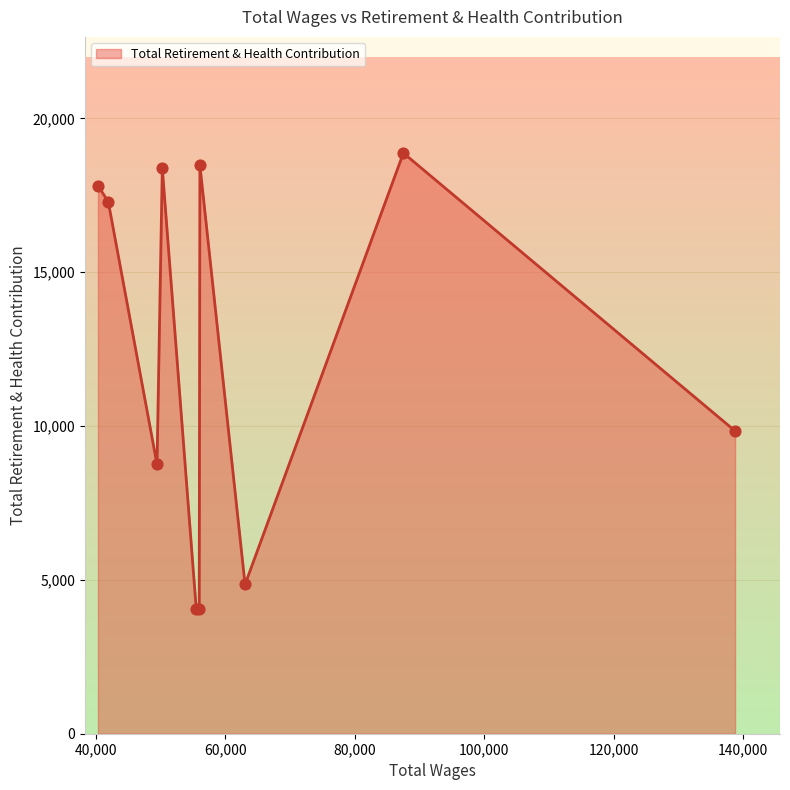

What is the smallest value displayed?

4057